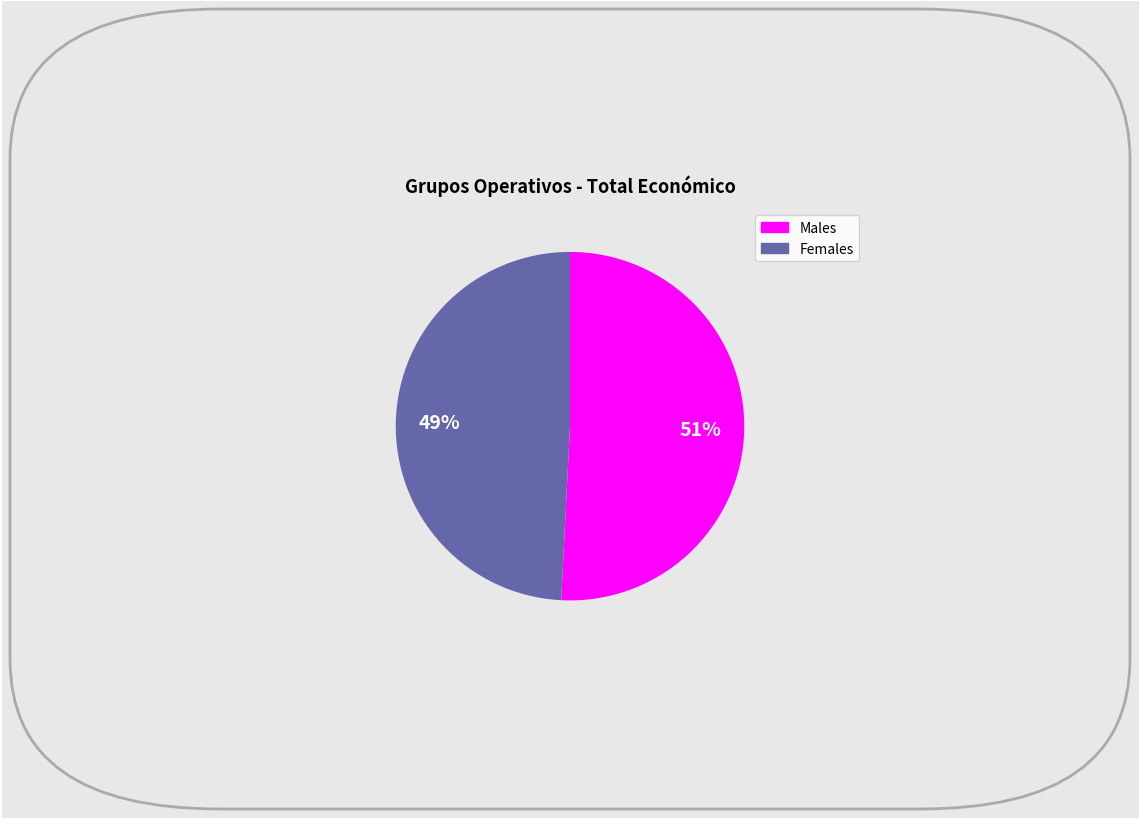

Is there any slice that represents more than half of the pie?

Yes